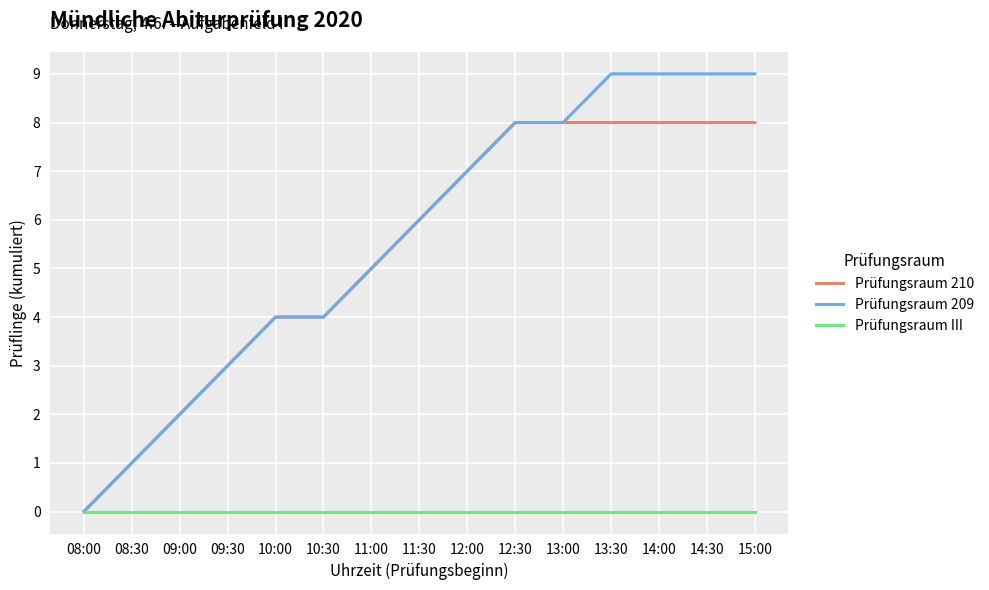

What is the total value across all series at 12:00?

14